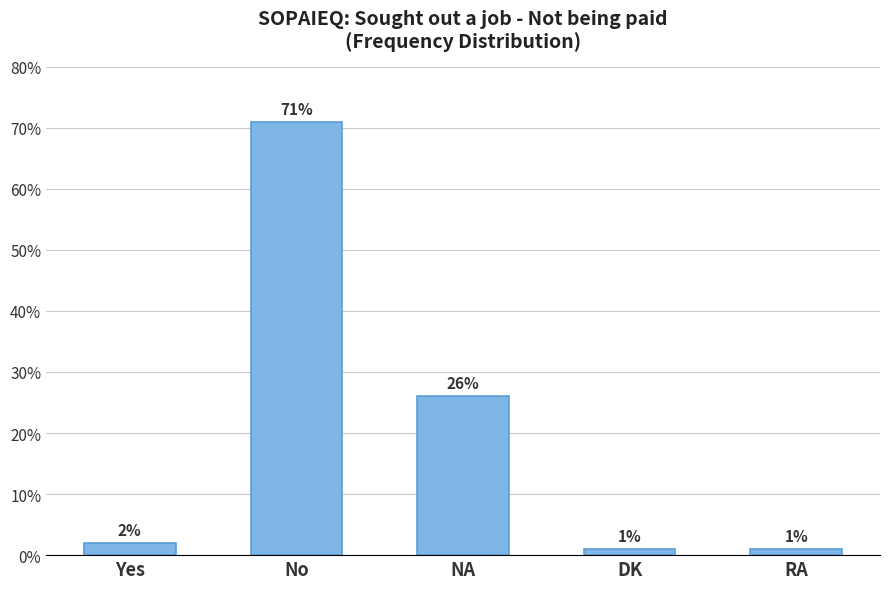

How many bars are there in total?

5